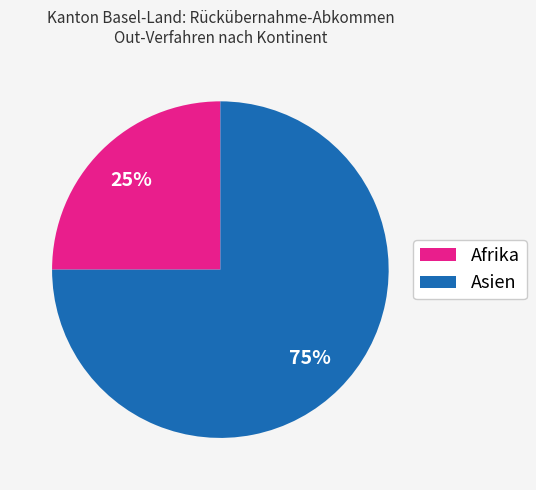

Which slice is the smallest?

Afrika